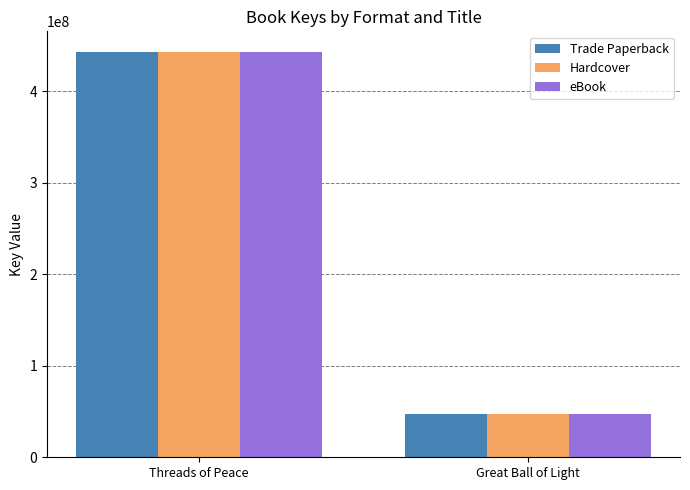

What is the difference between the maximum and minimum values in the Trade Paperback series?

396386058